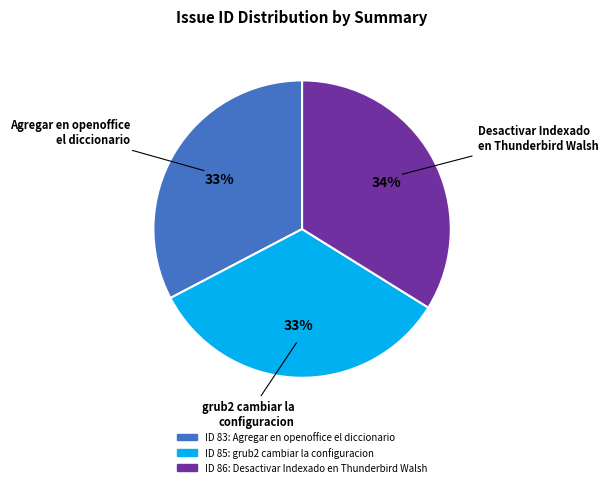

Is there any slice that represents more than half of the pie?

No